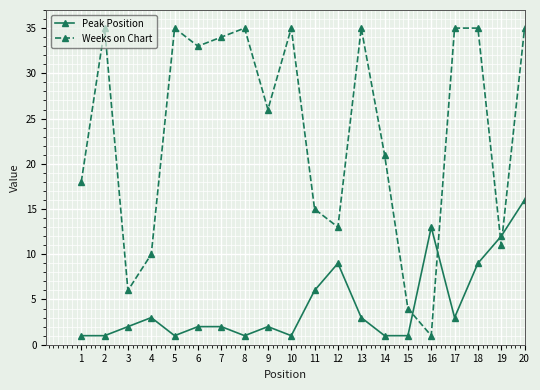

Which series changed the most between 3 and 7?

Weeks on Chart